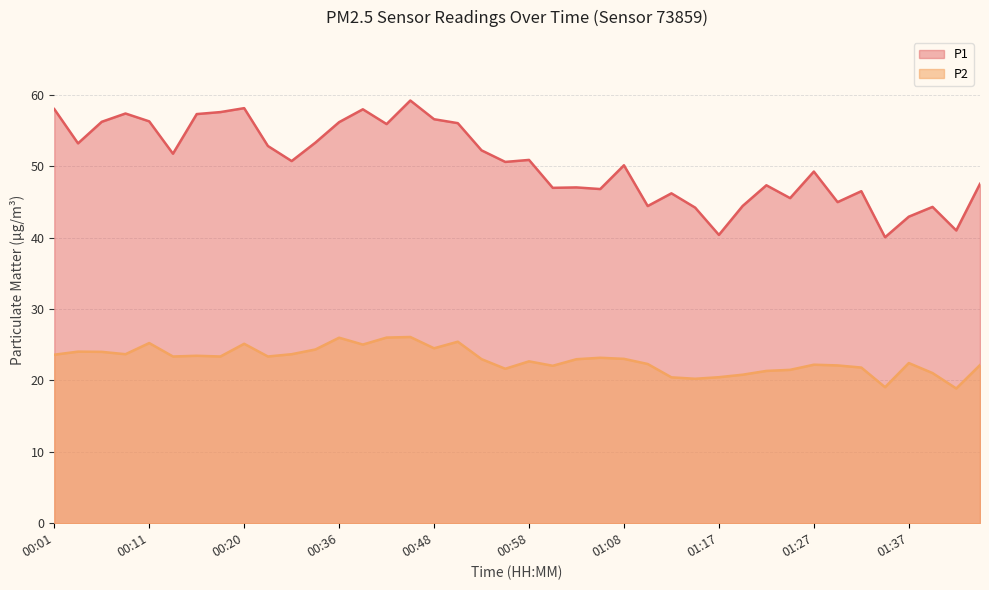

Which category has the lowest value in the P2 series?

01:42